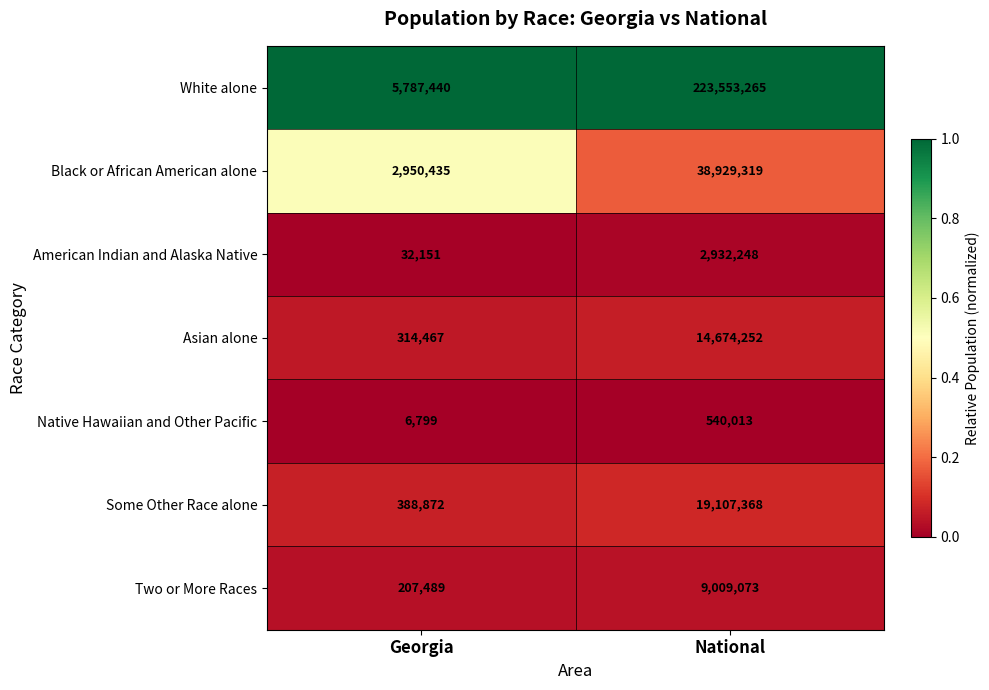

The value of Asian alone at National is 24529278. True or false?

False